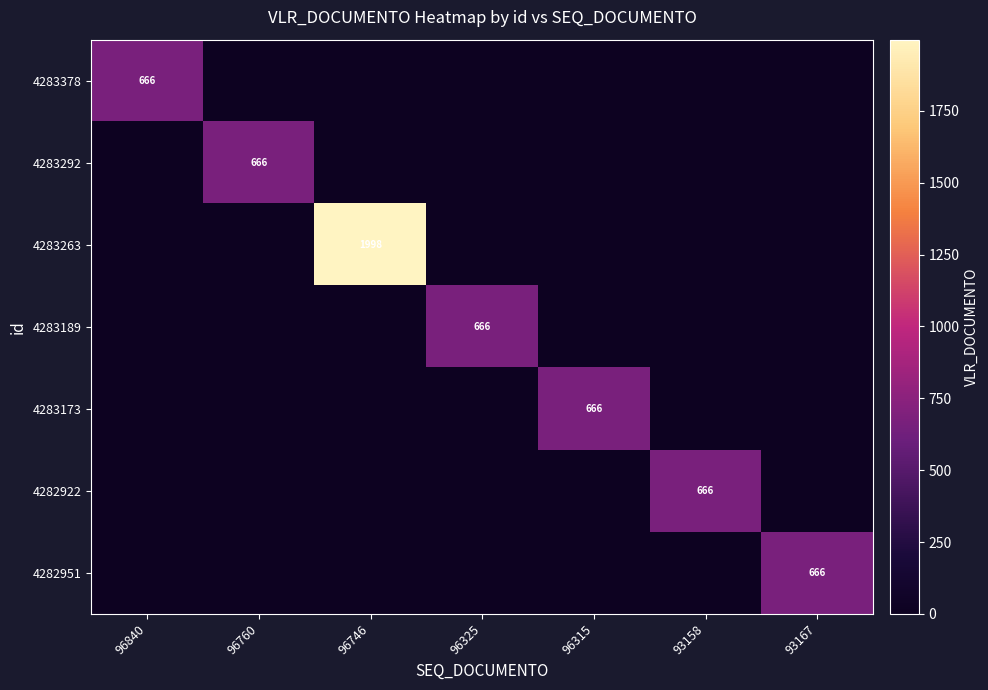

At which category is the sum across all series the highest?

96746